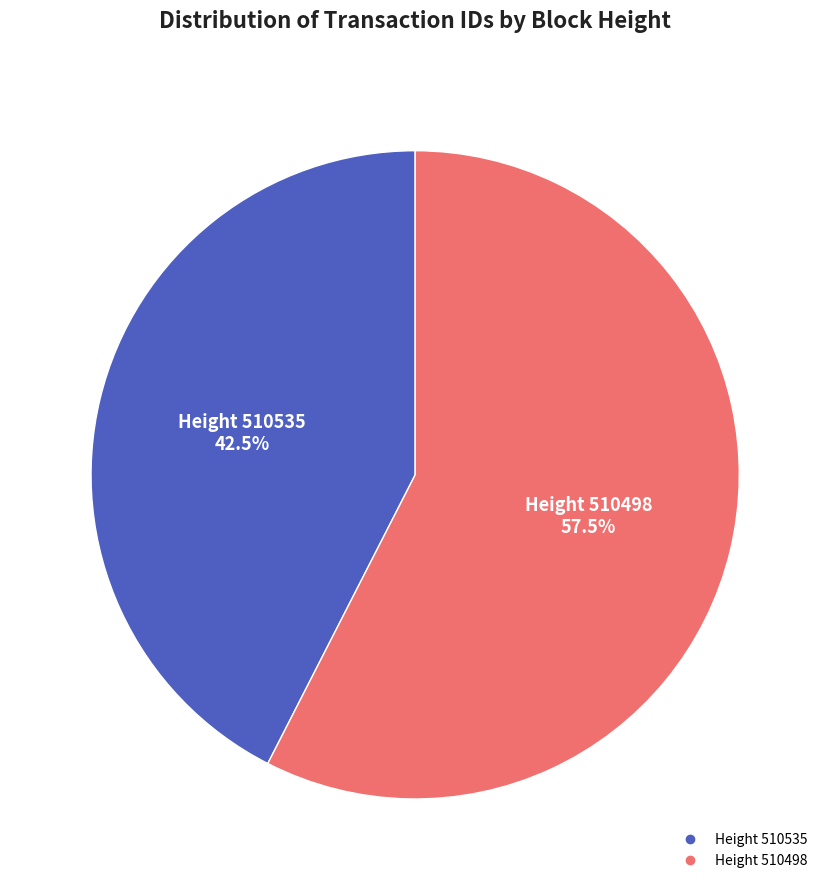

Is there a majority slice in this chart?

Yes